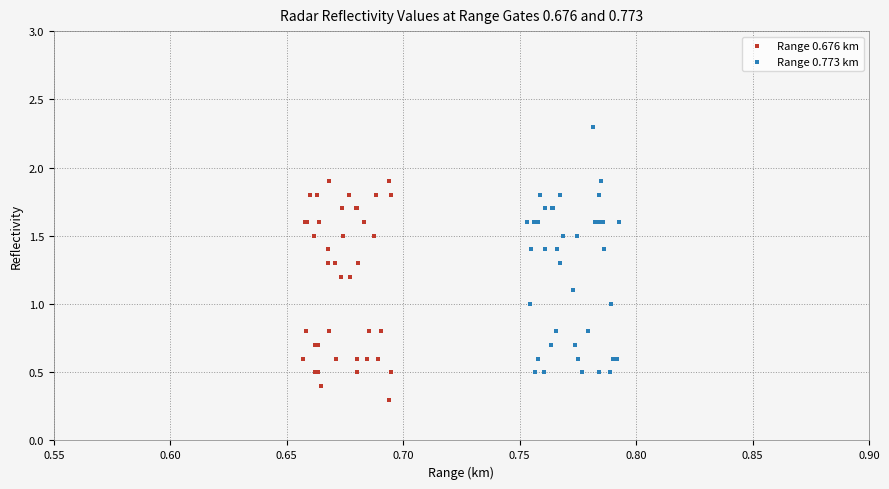

Which series contains the highest Y value?

Range 0.773 km